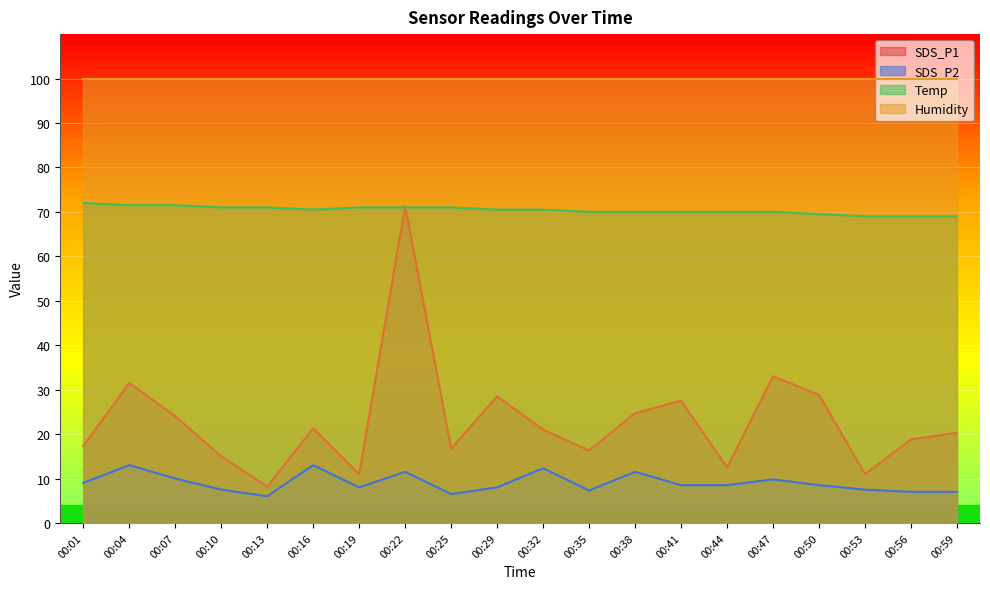

At which category is the sum across all series the highest?

00:22